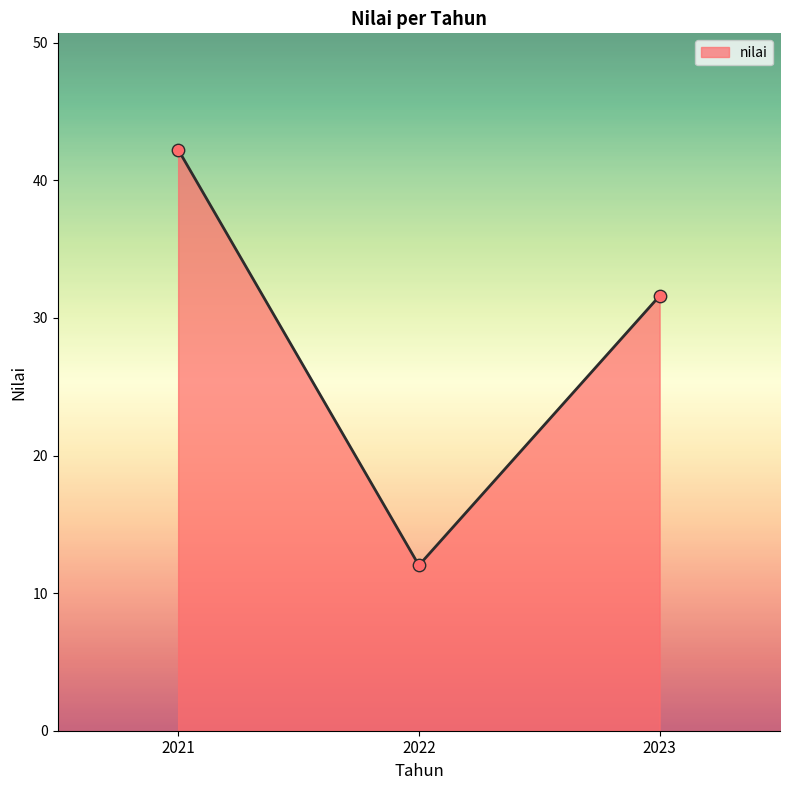

What is the ratio of the value at 2022 to the value at 2023?

0.4